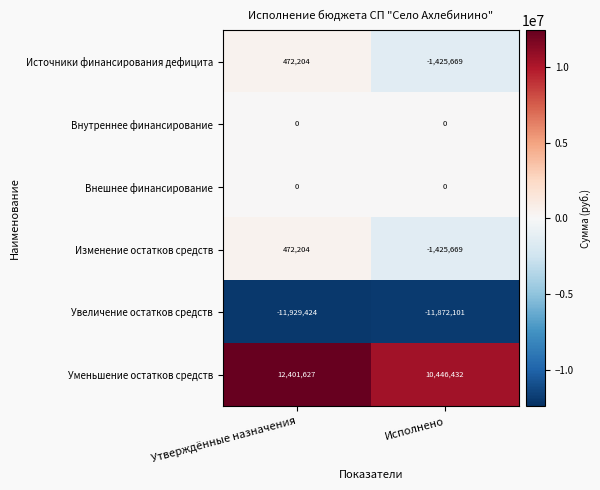

Reading left to right, list all the values displayed in this chart.

Источники финансирования дефицита: 472204	-1425669
Внутреннее финансирование: 0	0
Внешнее финансирование: 0	0
Изменение остатков средств: 472204	-1425669
Увеличение остатков средств: -11929424	-11872101
Уменьшение остатков средств: 12401627	10446432